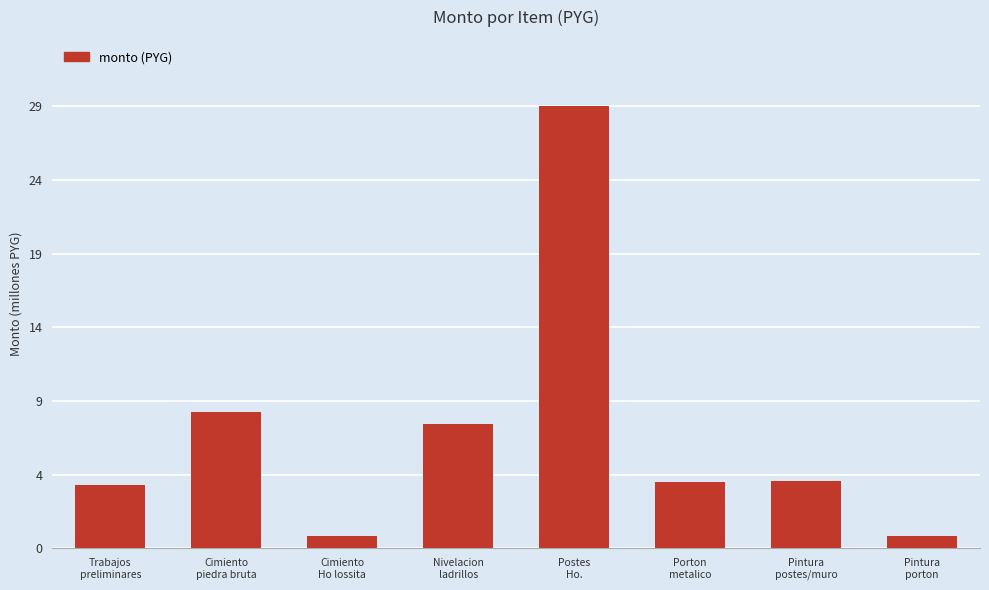

At which label is the value closest to 15149200?

Cimiento
piedra bruta